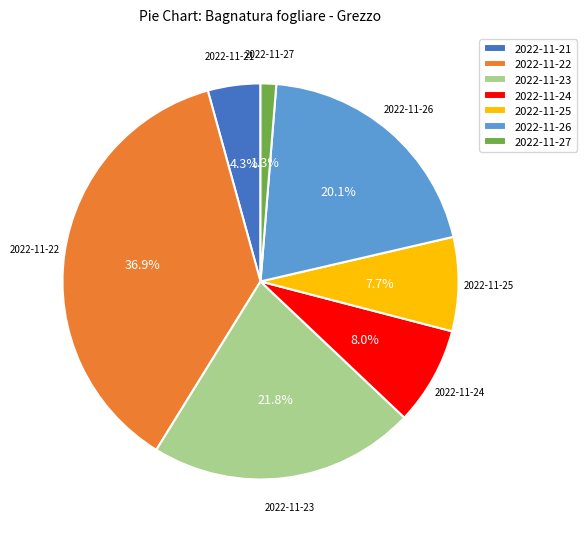

What percentage is the 2022-11-21 slice, to the nearest percent?

4%